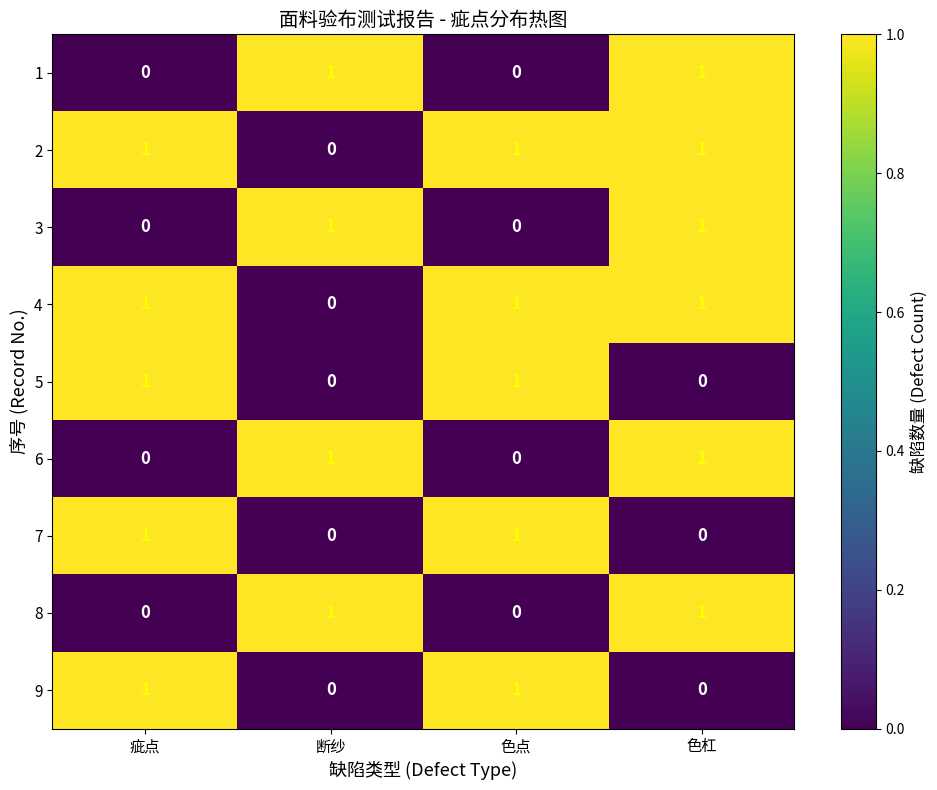

At how many categories does at least one series exceed 0?

4